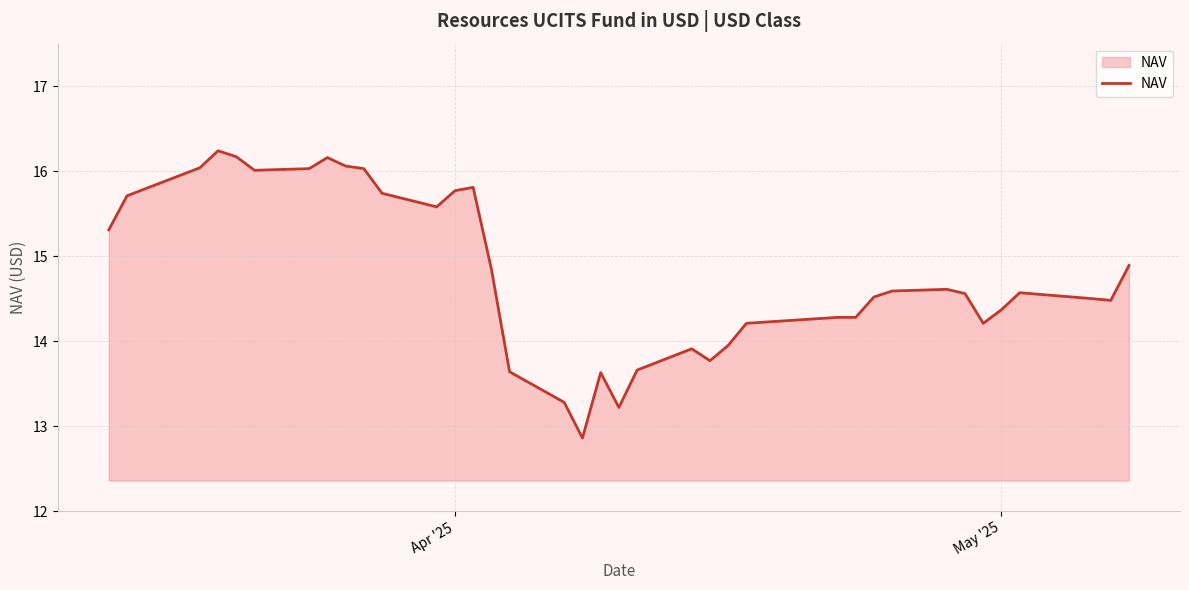

What is the smallest value displayed?

12.9